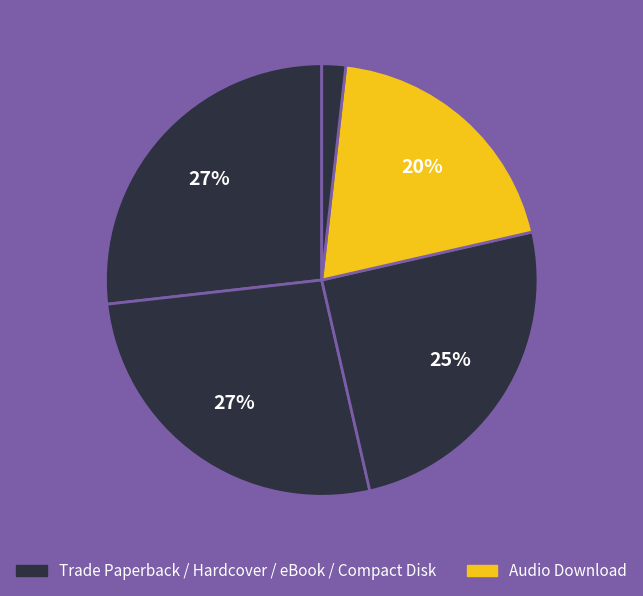

How many segments does this pie chart have?

5